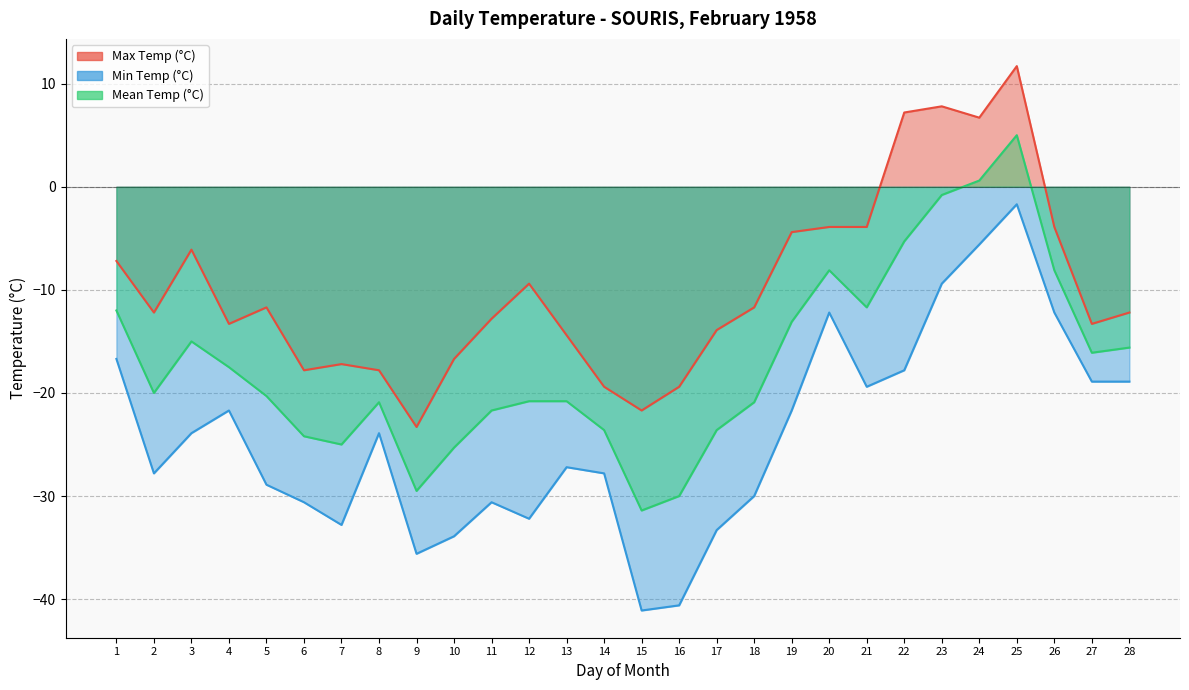

True or false: Mean Temp (°C) and Min Temp (°C) cross at least once.

False